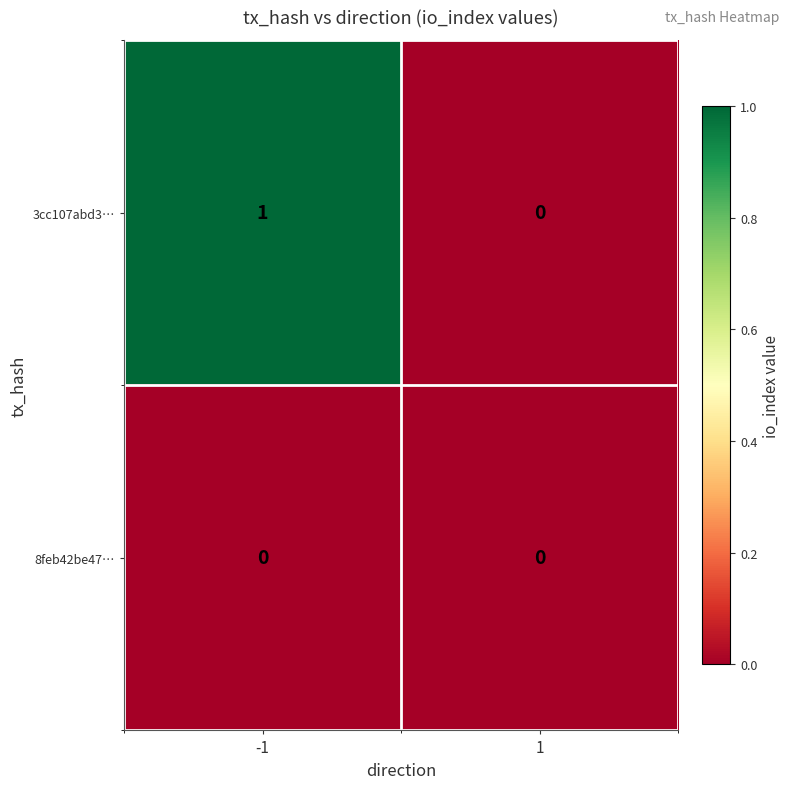

Reading left to right, transcribe all the data shown in this chart.

3cc107abd3…: -1=1	1=0
8feb42be47…: -1=0	1=0